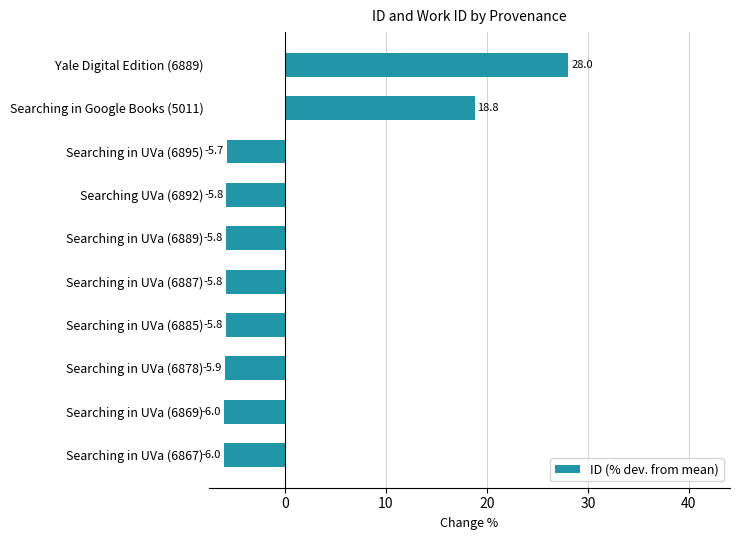

What is the change in value from Searching in UVa (6867) to Searching in UVa (6887)?

+0.2